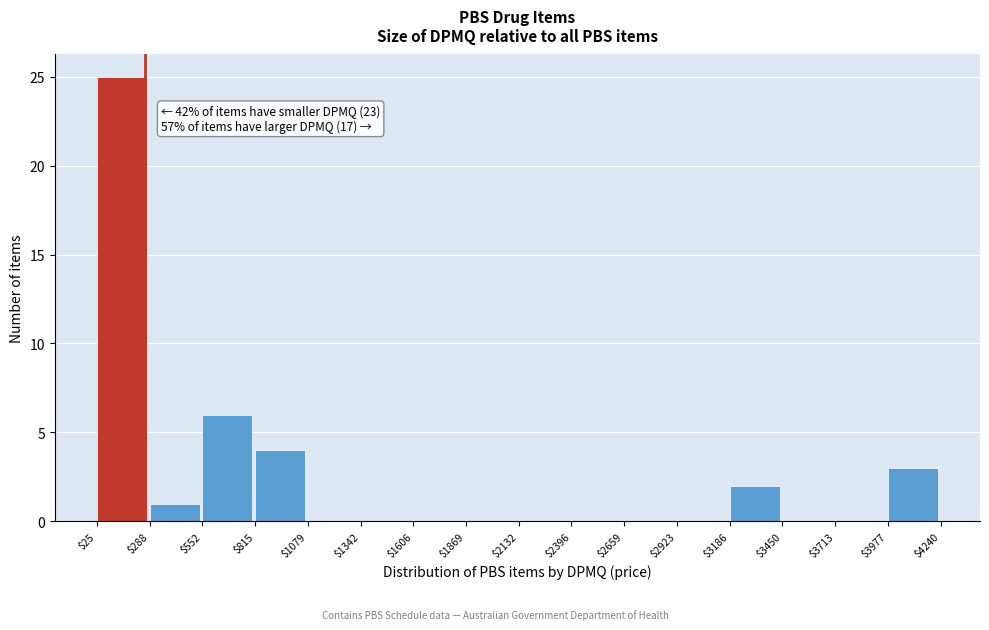

Over which range of the x-axis is the bar tallest?

$25 to $288